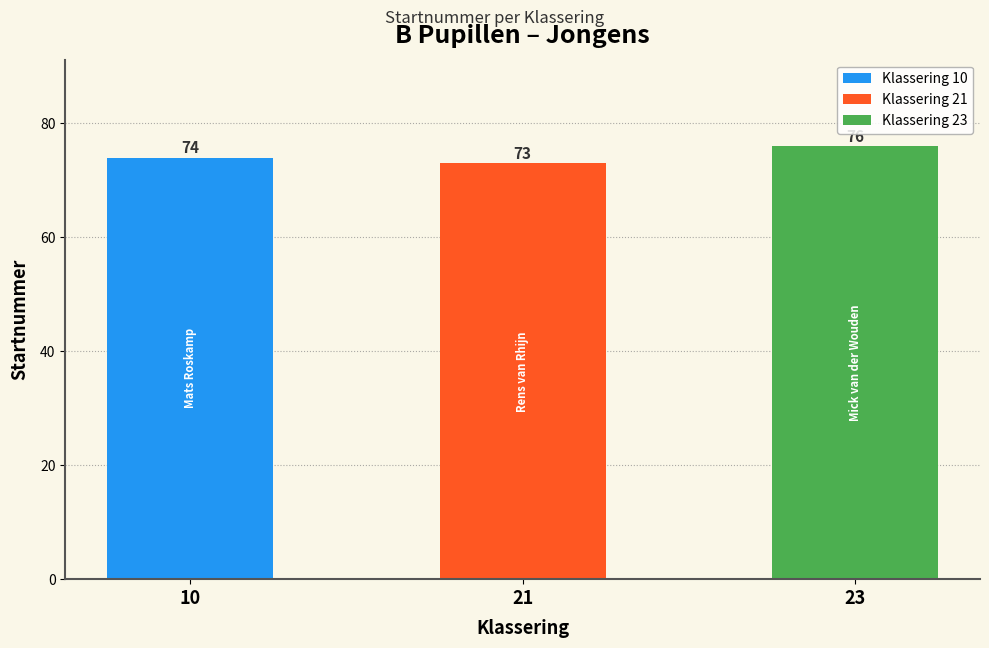

What is the ratio of the value at 10 to the value at 23?

1.0